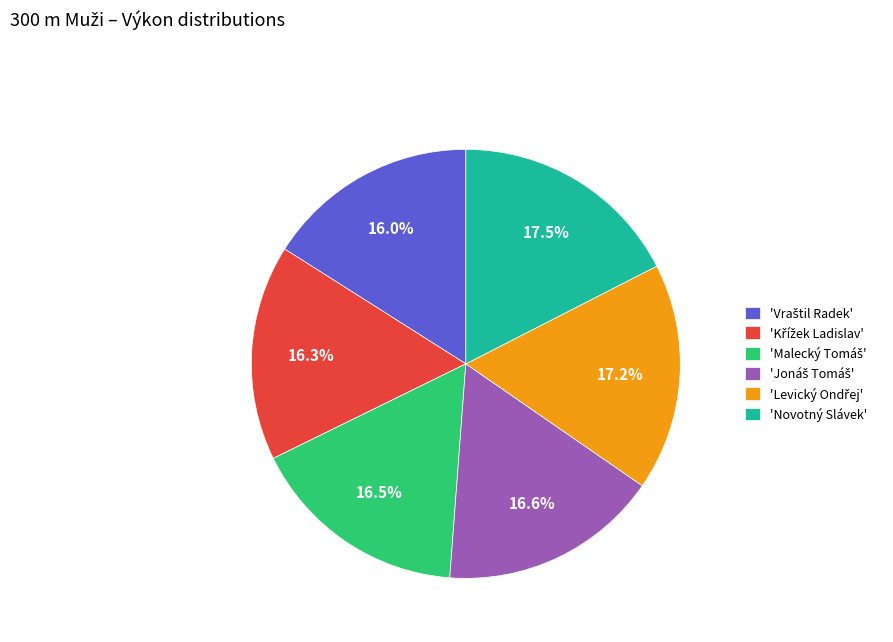

Does any single category account for the majority?

No